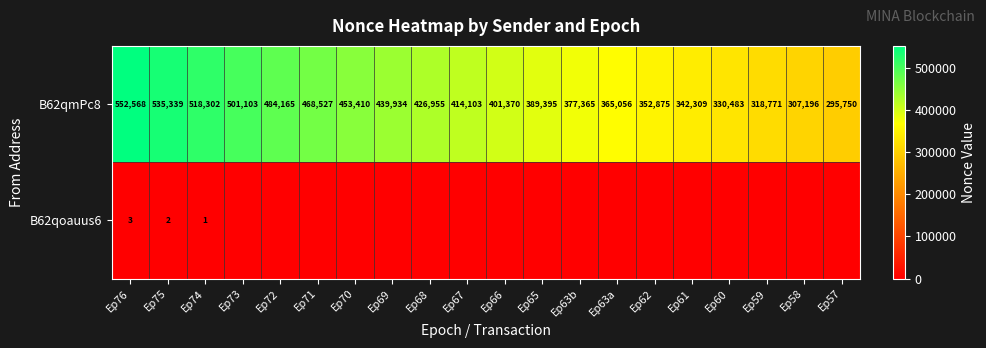

What is the greatest value displayed?

552568